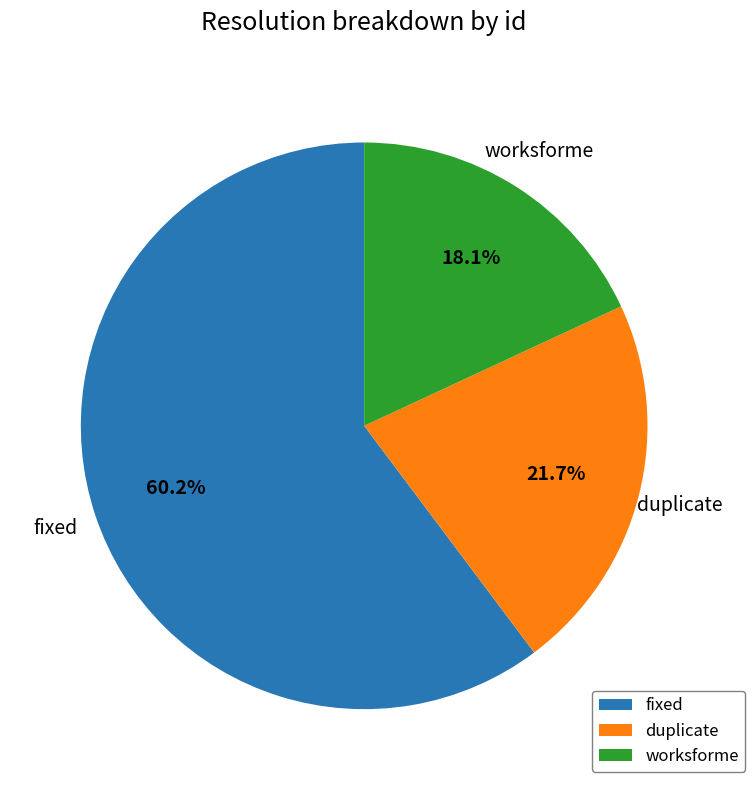

To the nearest percent, what is the average slice percentage?

33%